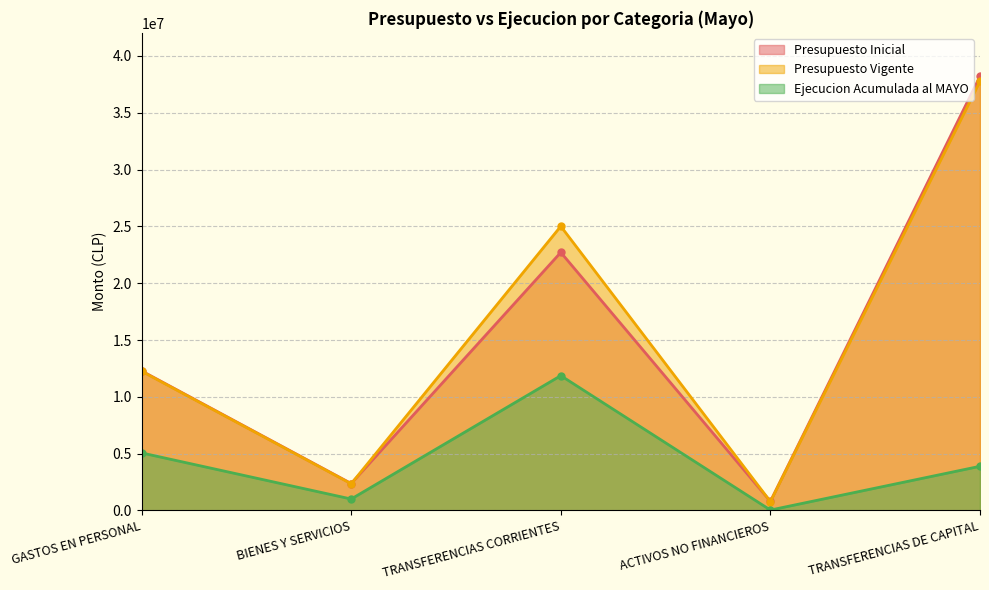

What is the value of the Presupuesto Inicial point at the 3rd from the left?

22713474